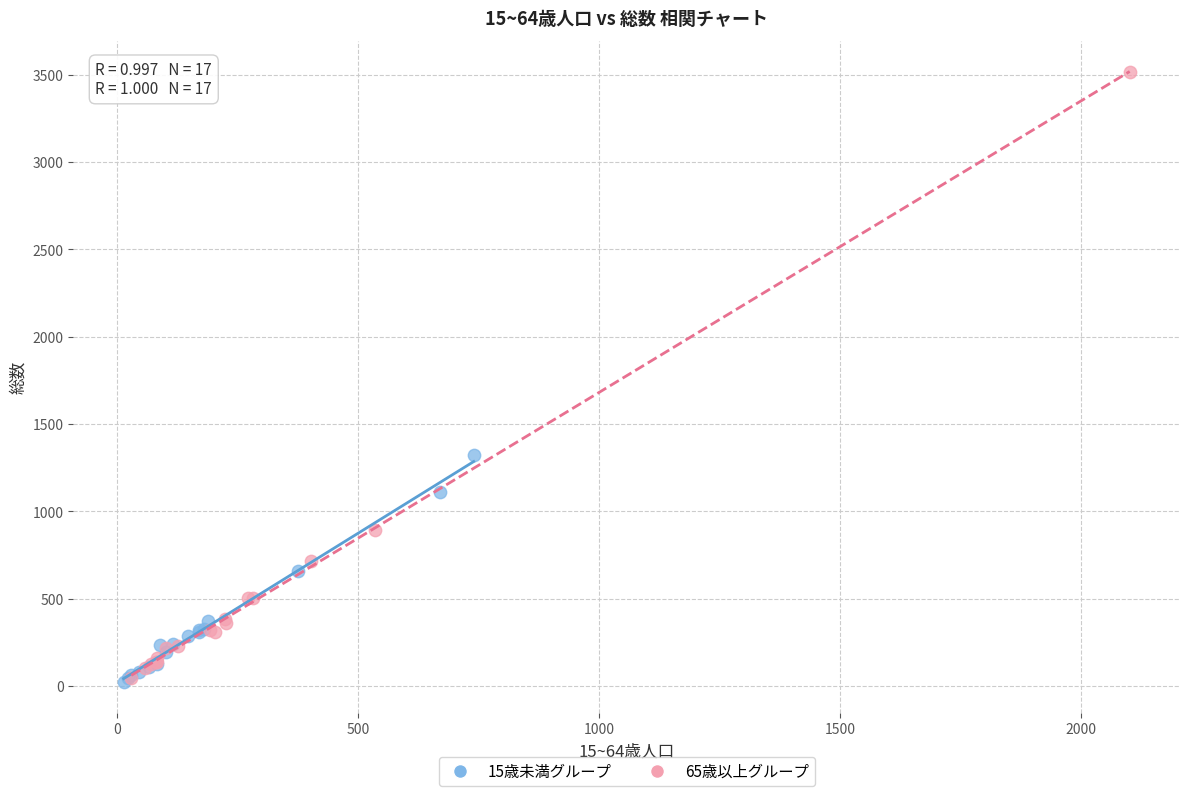

Which series has the widest spread of Y values?

65歳以上グループ